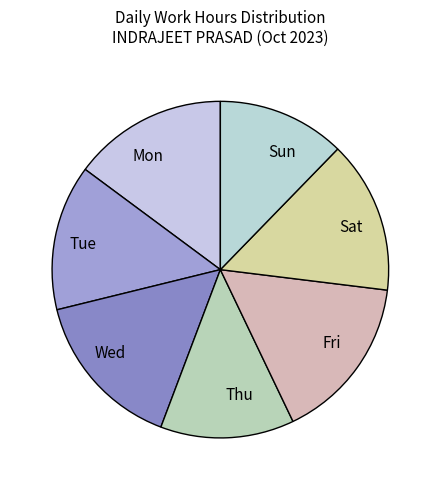

Between Sat and Wed, which is larger?

Wed